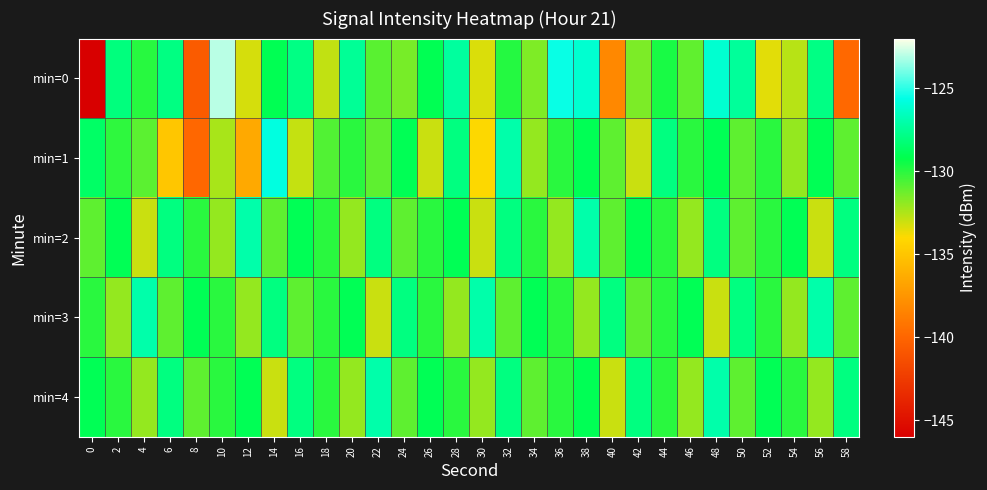

What is the total value across all series at 30?

-659.3